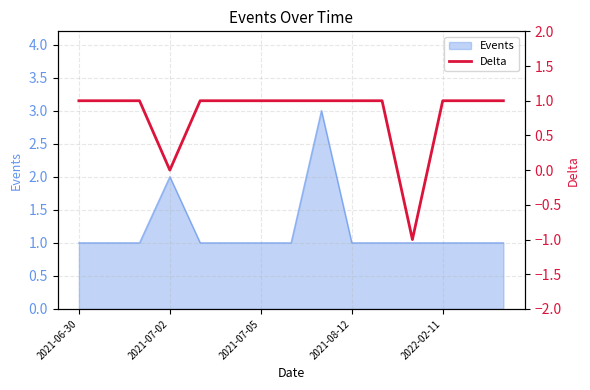

The Events series shows 1 at 2021-06-30. True or false?

True